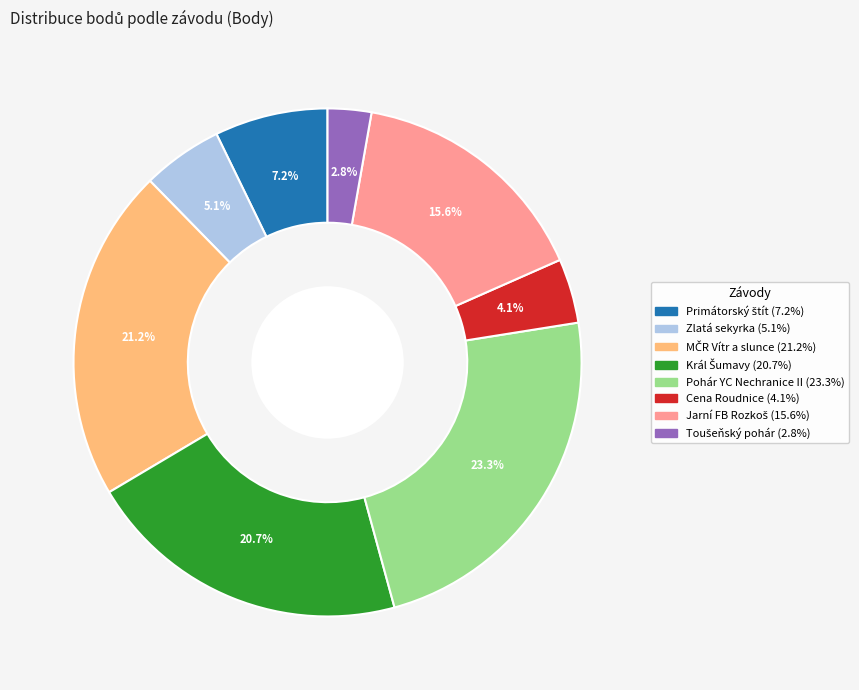

Does any single category account for the majority?

No